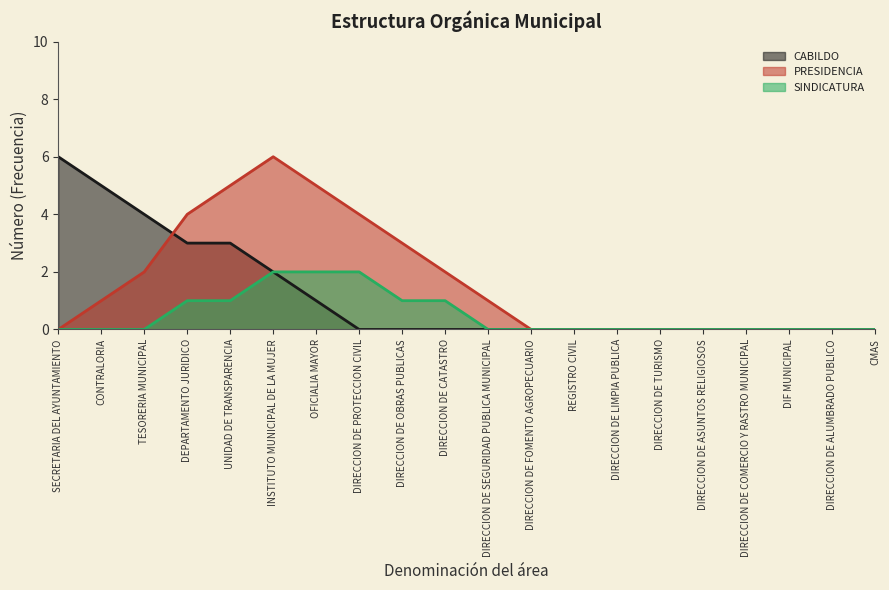

What is the sum of the PRESIDENCIA values at DIRECCION DE OBRAS PUBLICAS and CONTRALORIA?

4